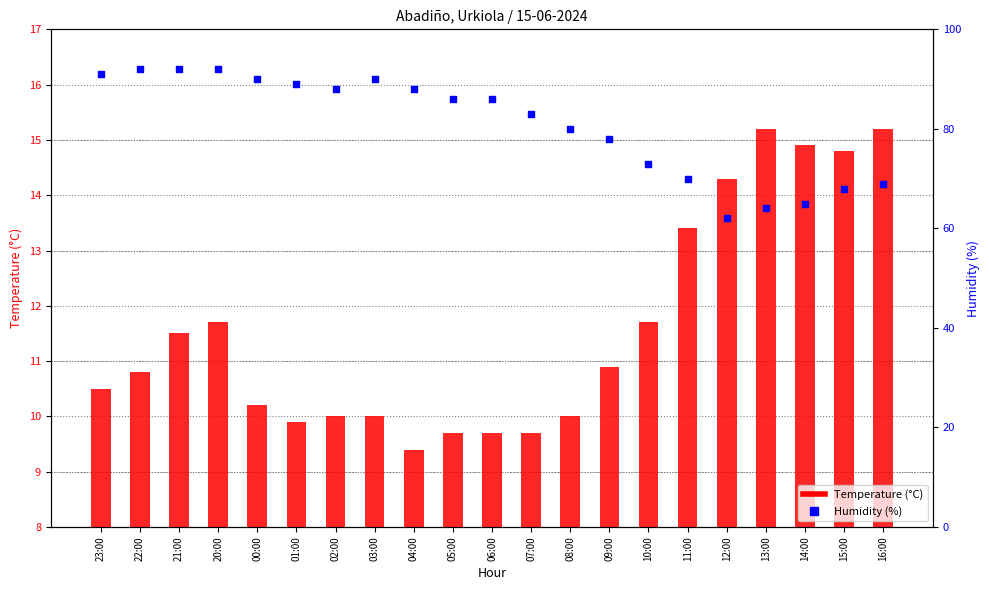

What is the total value across all series at 01:00?

98.9